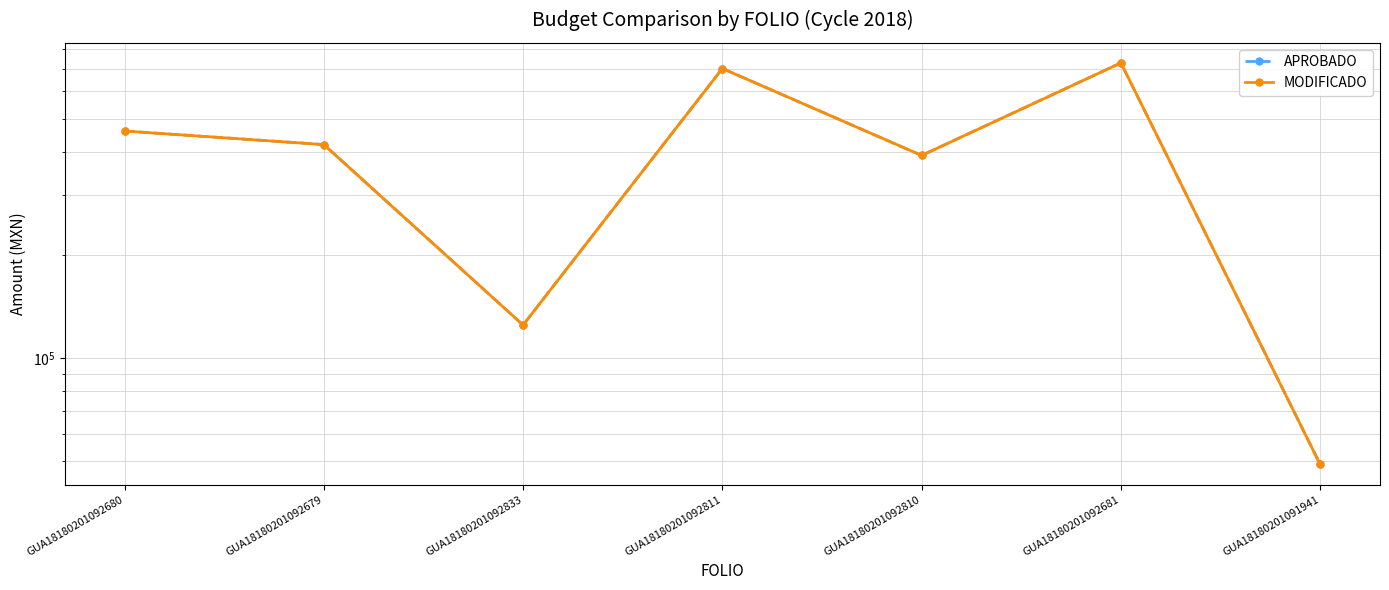

What is the average value of the APROBADO series?

410174.3